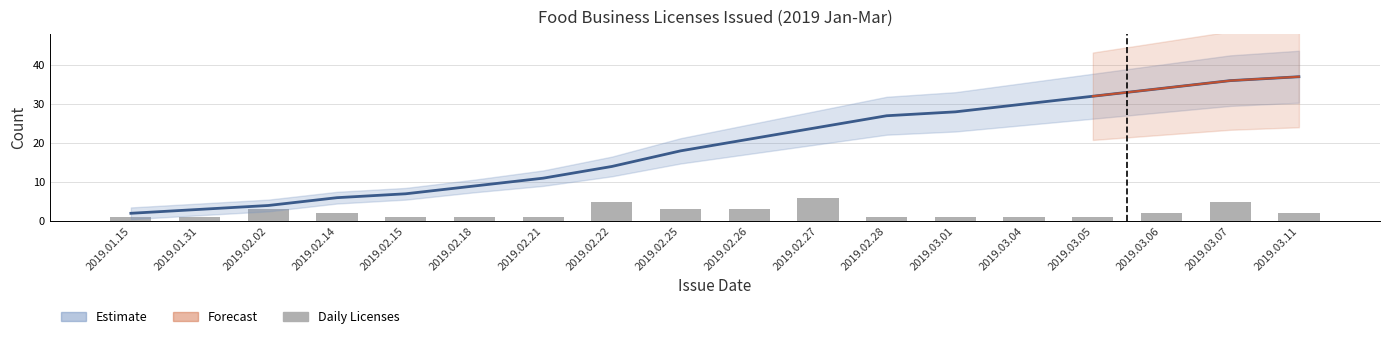

Rank the series at 2019.02.27 from highest to lowest value.

Estimate, Daily Licenses